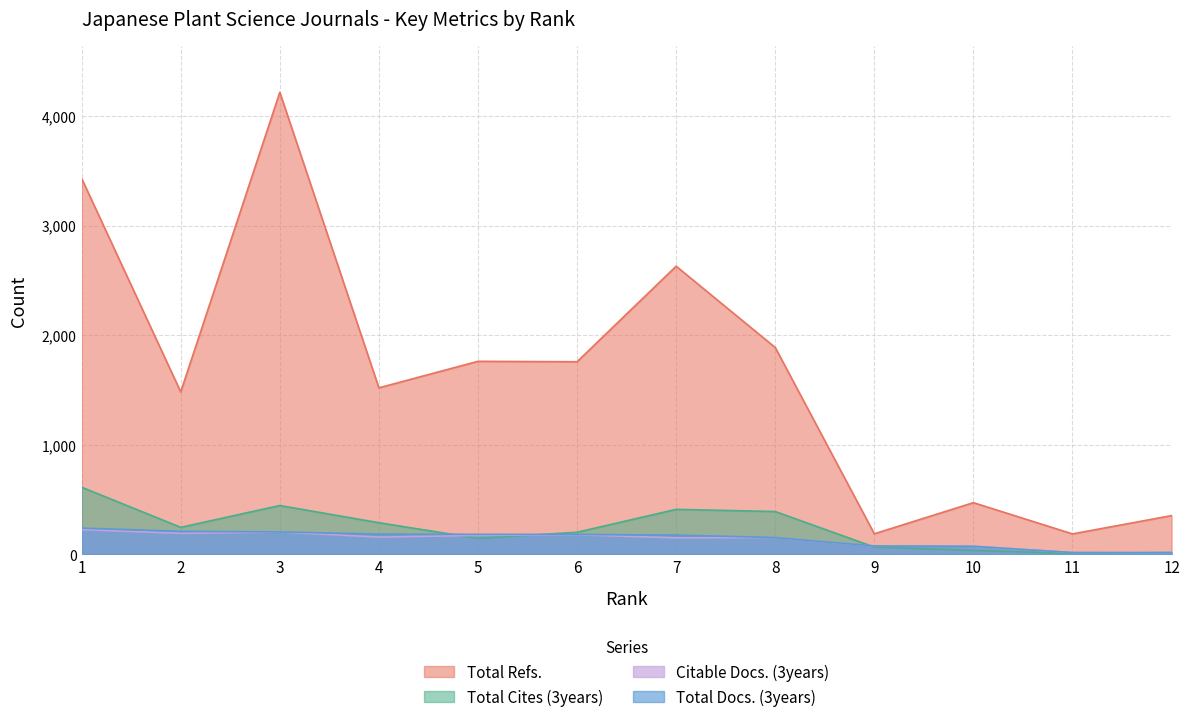

Rank the categories by Total Refs. value from lowest to highest.

11, 9, 12, 10, 2, 4, 6, 5, 8, 7, 1, 3